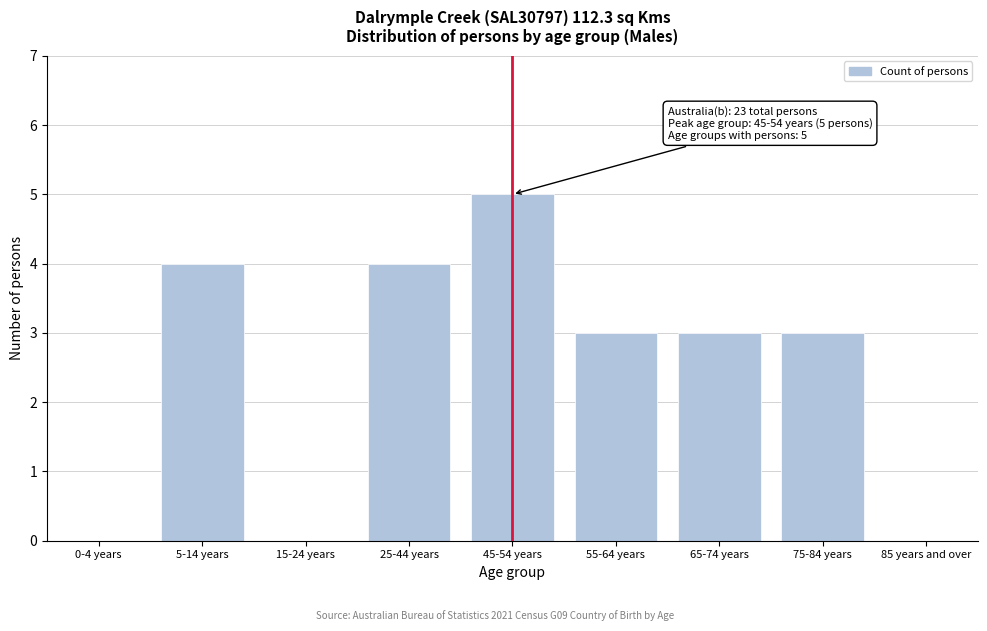

Reading right to left, extract all data points from this chart.

85 years and over=0	75-84 years=3	65-74 years=3	55-64 years=3	45-54 years=5	25-44 years=4	15-24 years=0	5-14 years=4	0-4 years=0